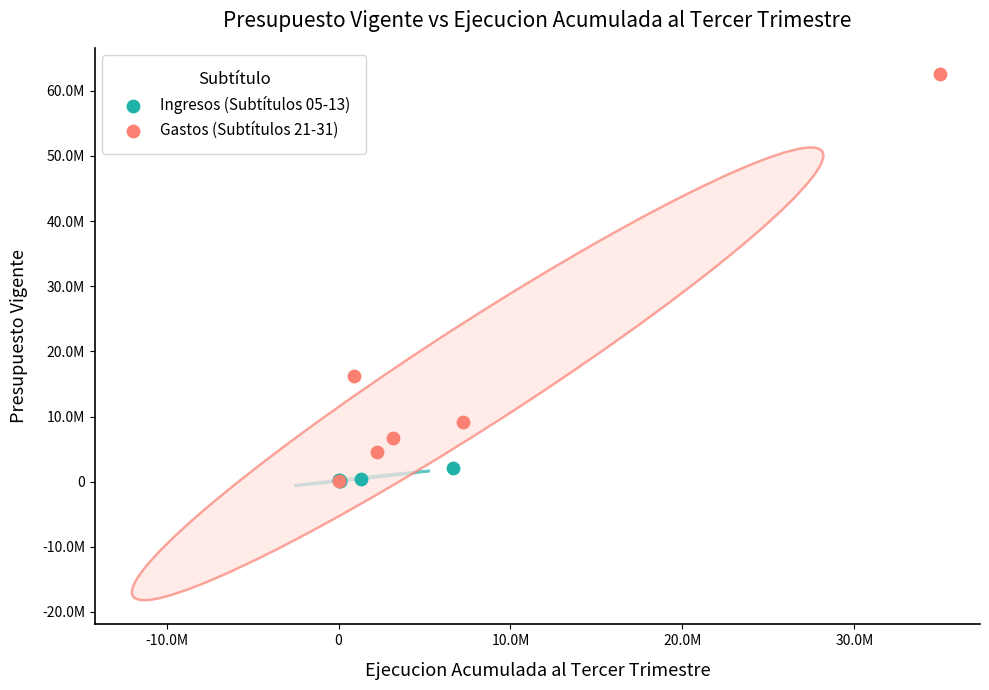

What are all the series names shown in the legend?

Ingresos (Subtítulos 05-13), Gastos (Subtítulos 21-31)